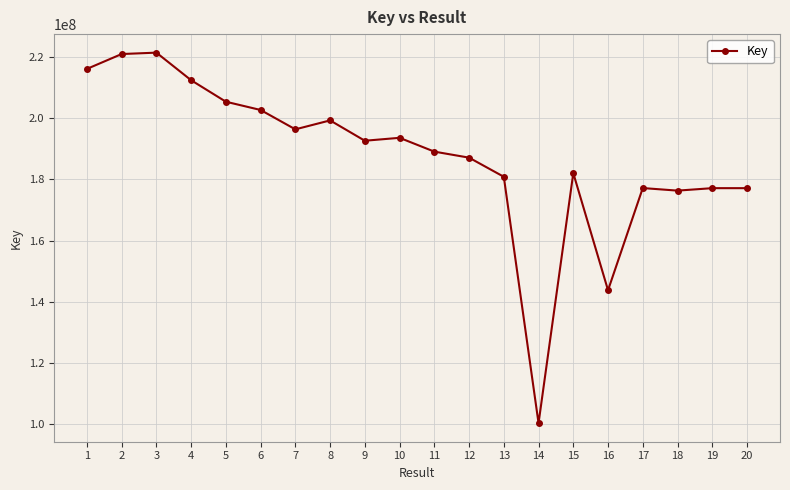

What is the ratio of the value at 10 to the value at 18?

1.1